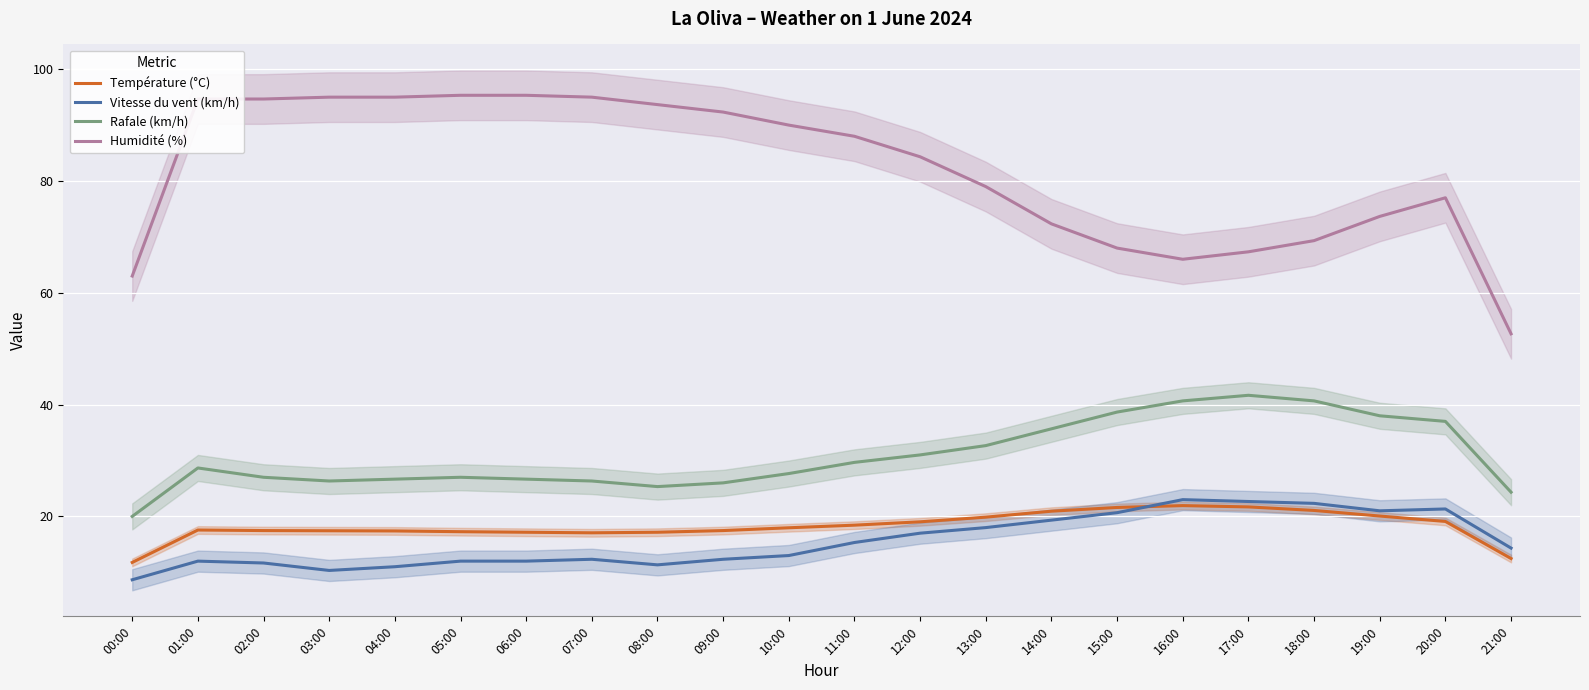

What is the label of the 6th point from the left?

05:00